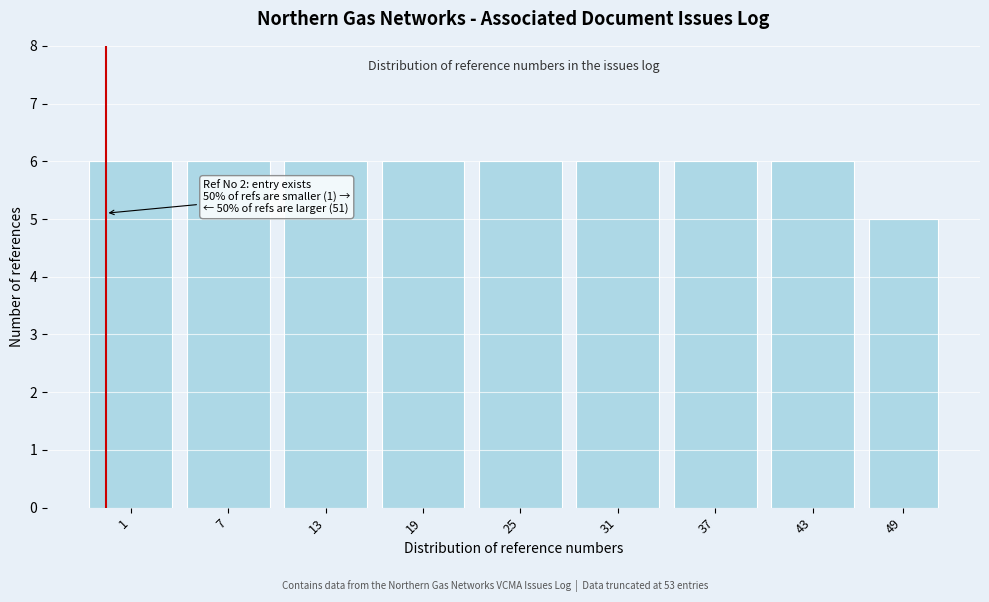

Reading left to right, what are all the values shown in this chart?

6	6	6	6	6	6	6	6	5